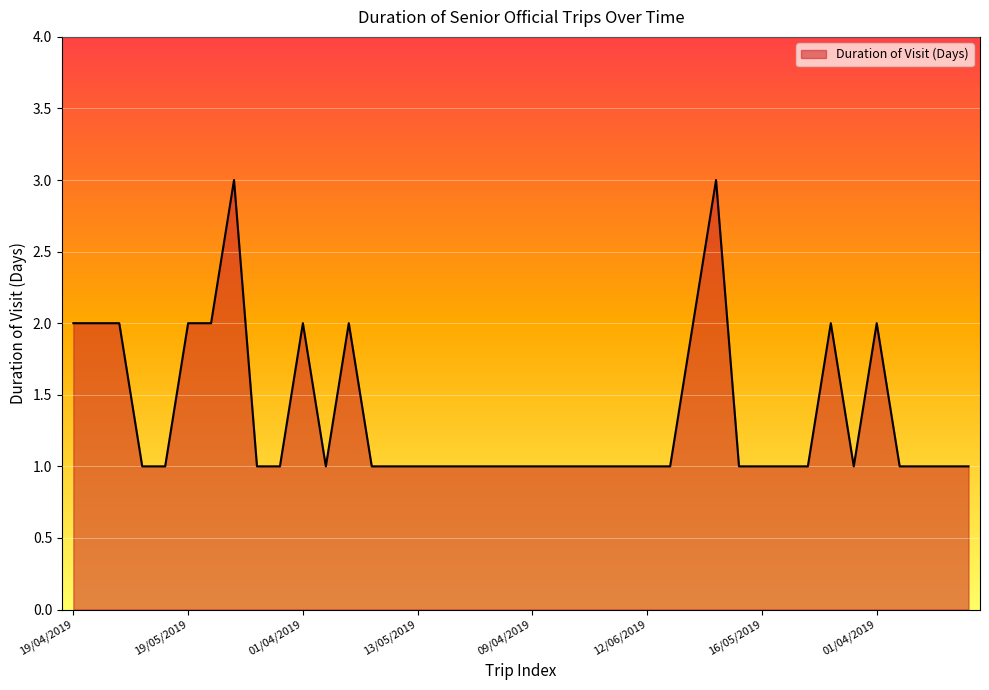

At which category does the data reach its first local valley?

03/04/2019